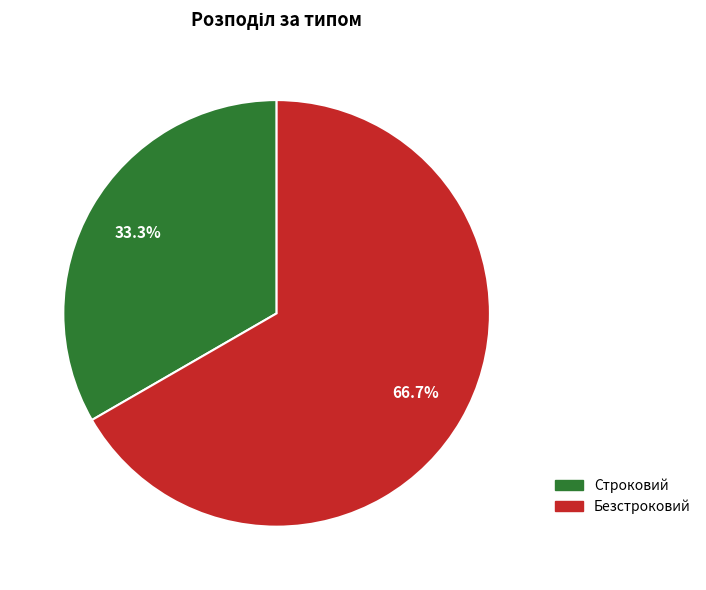

Approximately how many times larger is the value at Безстроковий compared to Строковий?

2.0